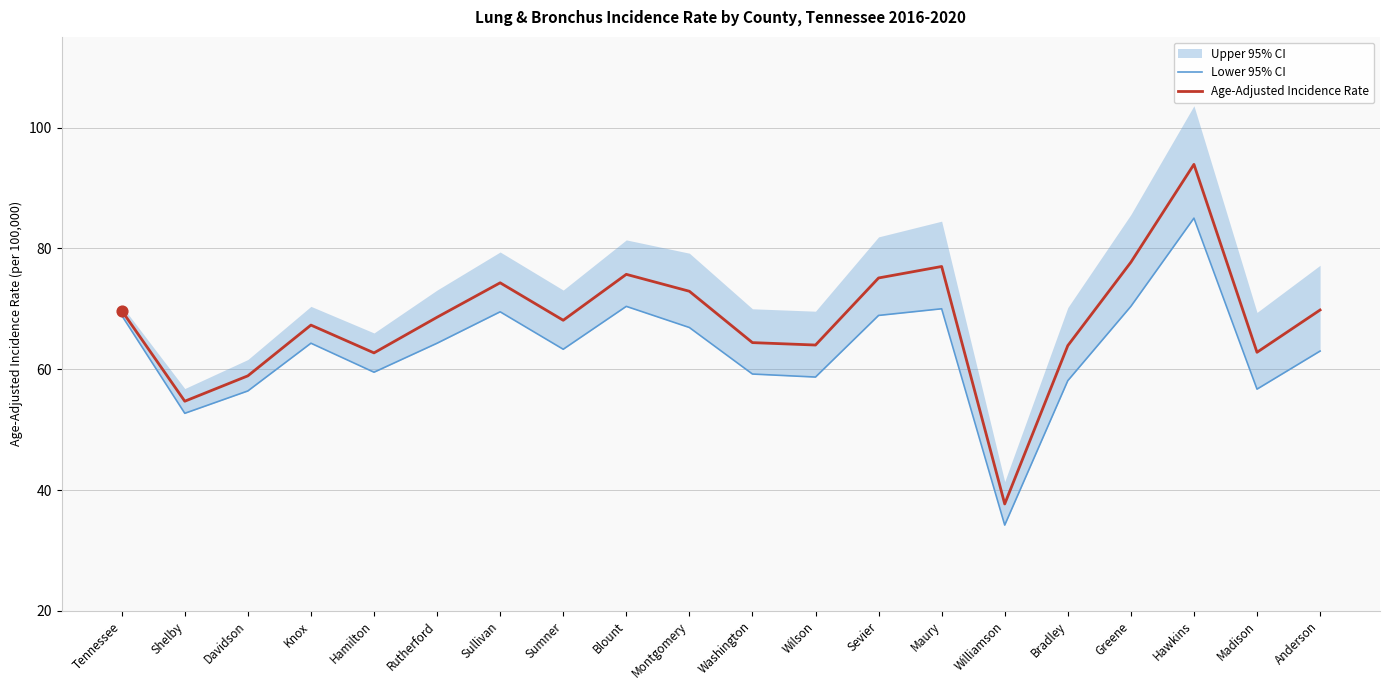

At which category is the sum across all series the highest?

Hawkins